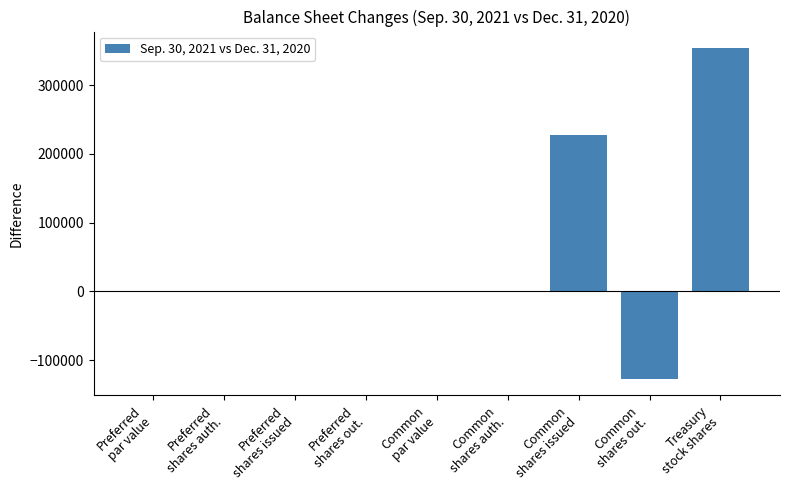

What is the sum of all values?

454000